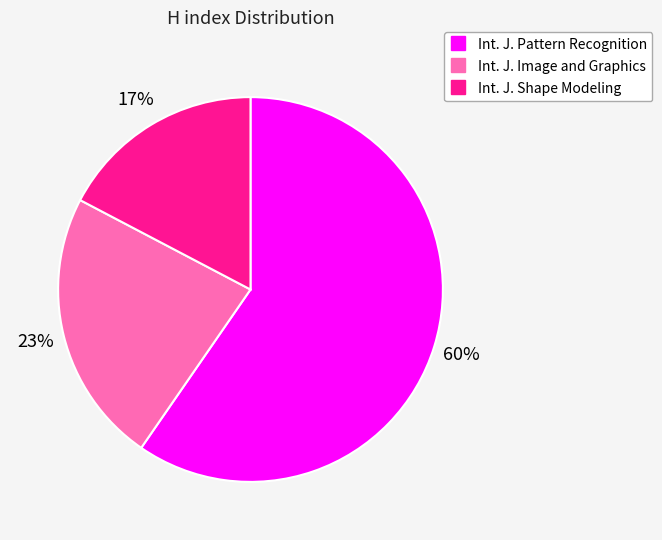

Is there any slice that represents more than half of the pie?

Yes